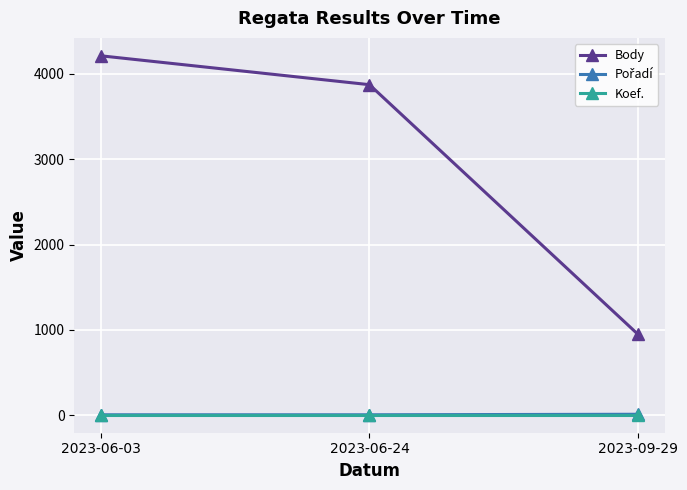

What is the greatest value displayed?

4211